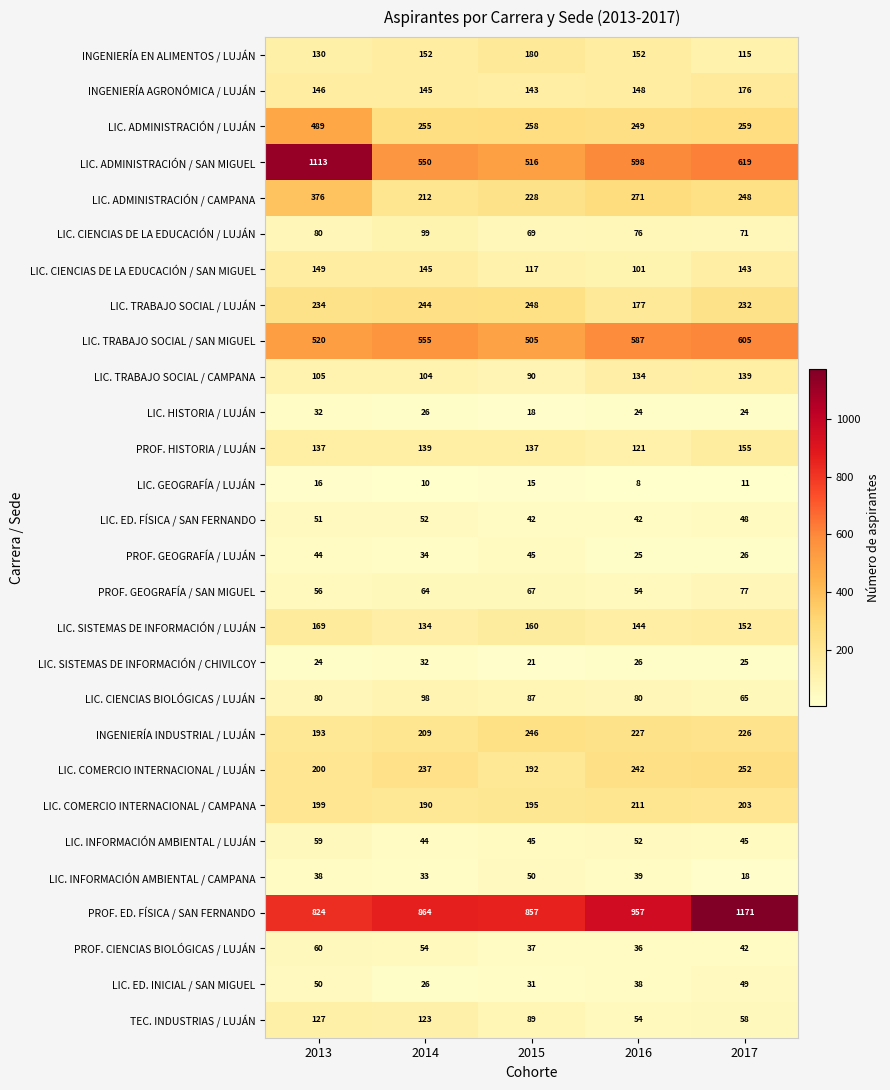

What is the spread (max minus min) of values at 2013?

1097